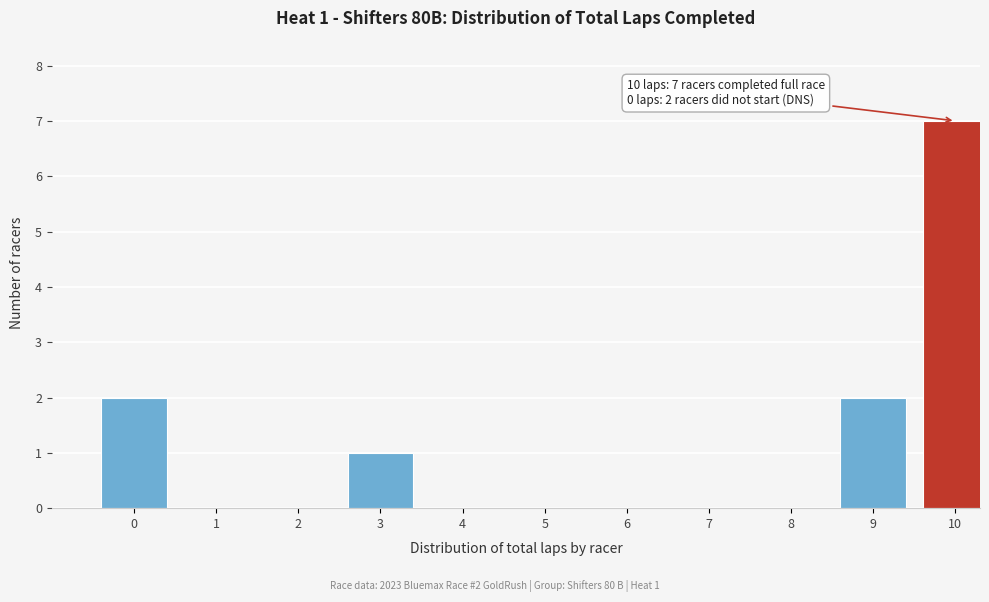

Reading left to right, list all the values displayed in this chart.

0=2	1=0	2=0	3=1	4=0	5=0	6=0	7=0	8=0	9=2	10=7